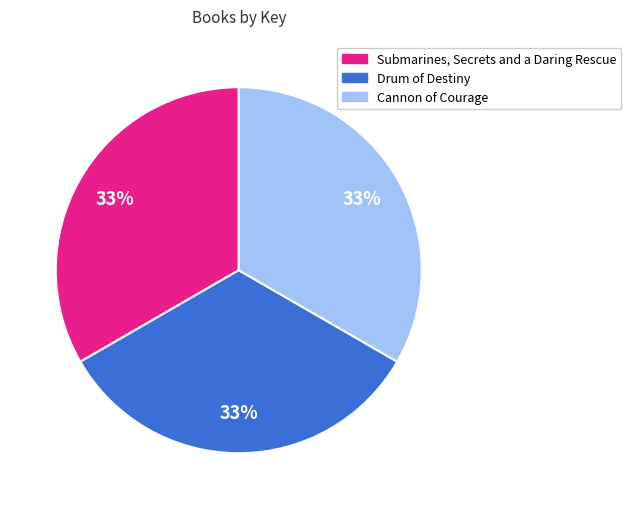

How many segments does this pie chart have?

3